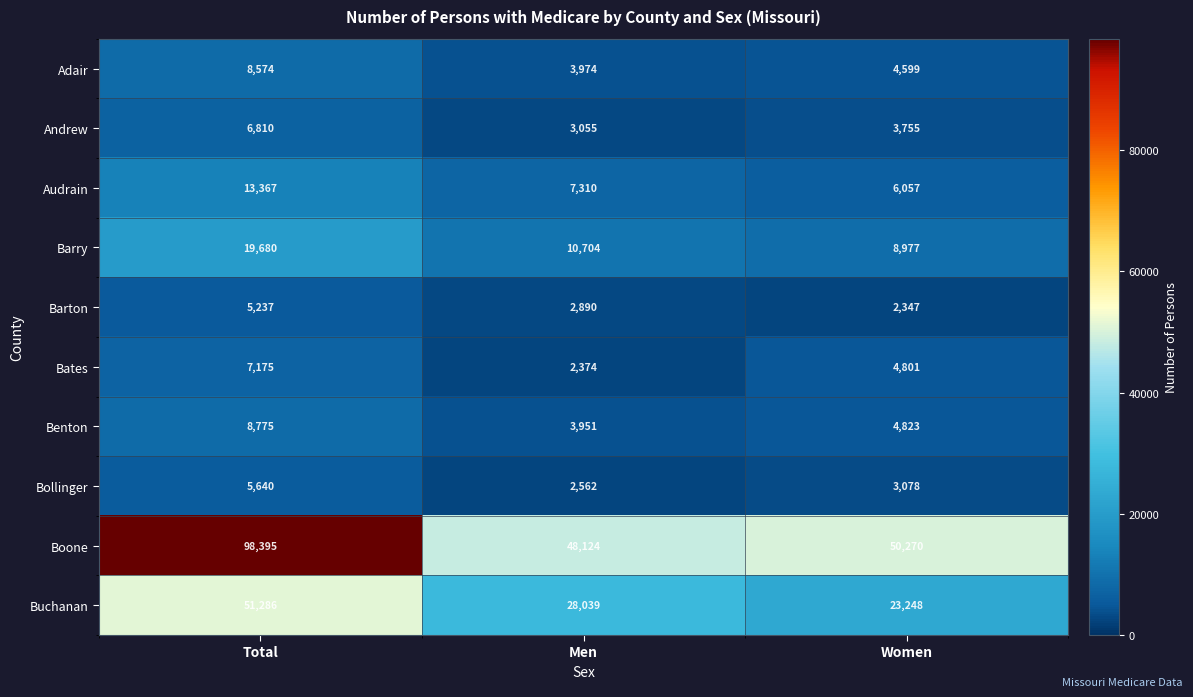

What is the difference between the Boone values at Women and Men?

2146